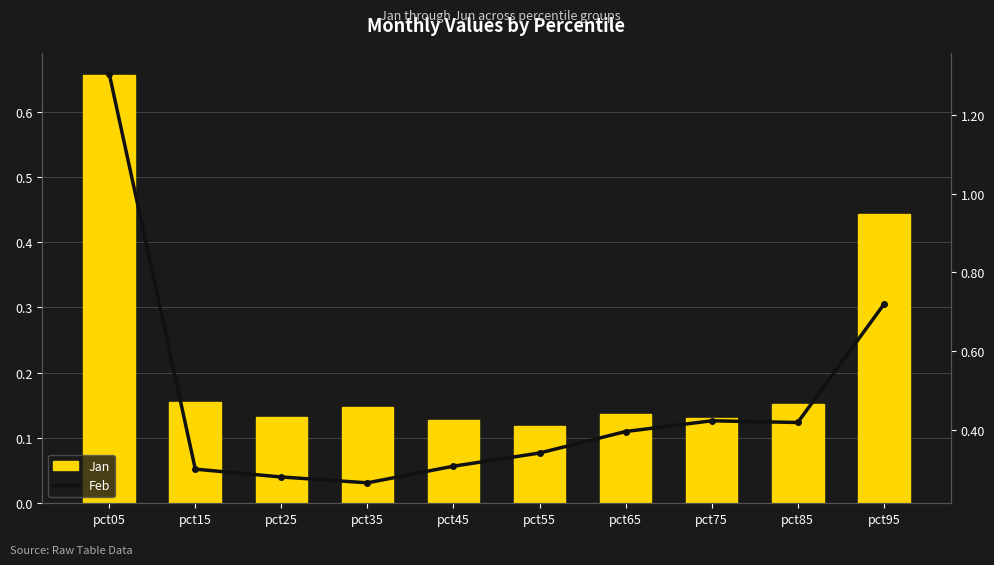

What are all the series names shown in the legend?

Jan, Feb